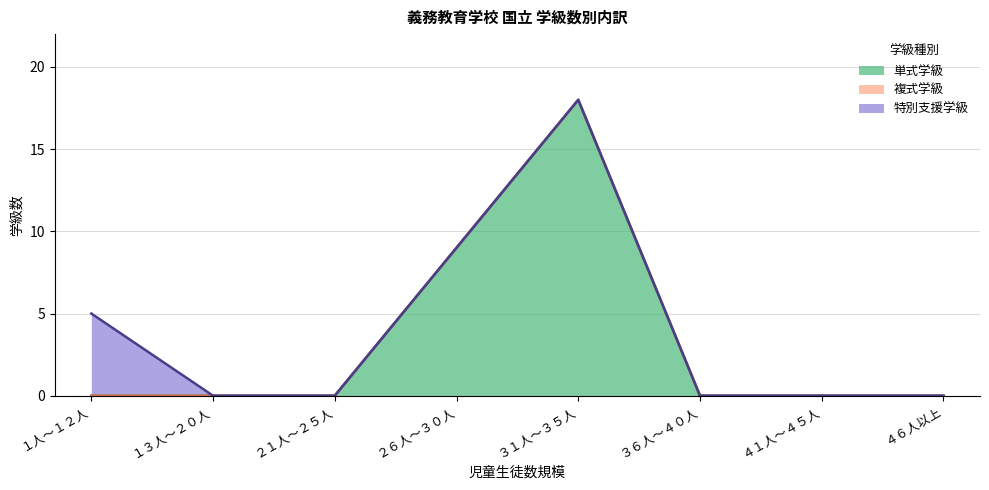

True or false: 特別支援学級 has more than 2 points higher than both neighbors.

False